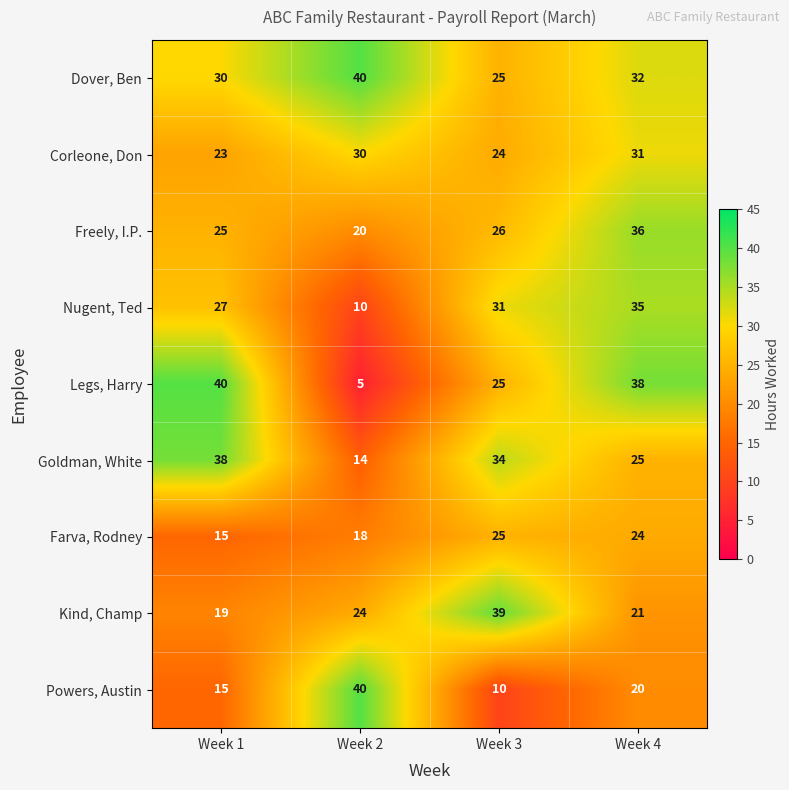

Where is Legs, Harry nearest to the value 22?

Week 3